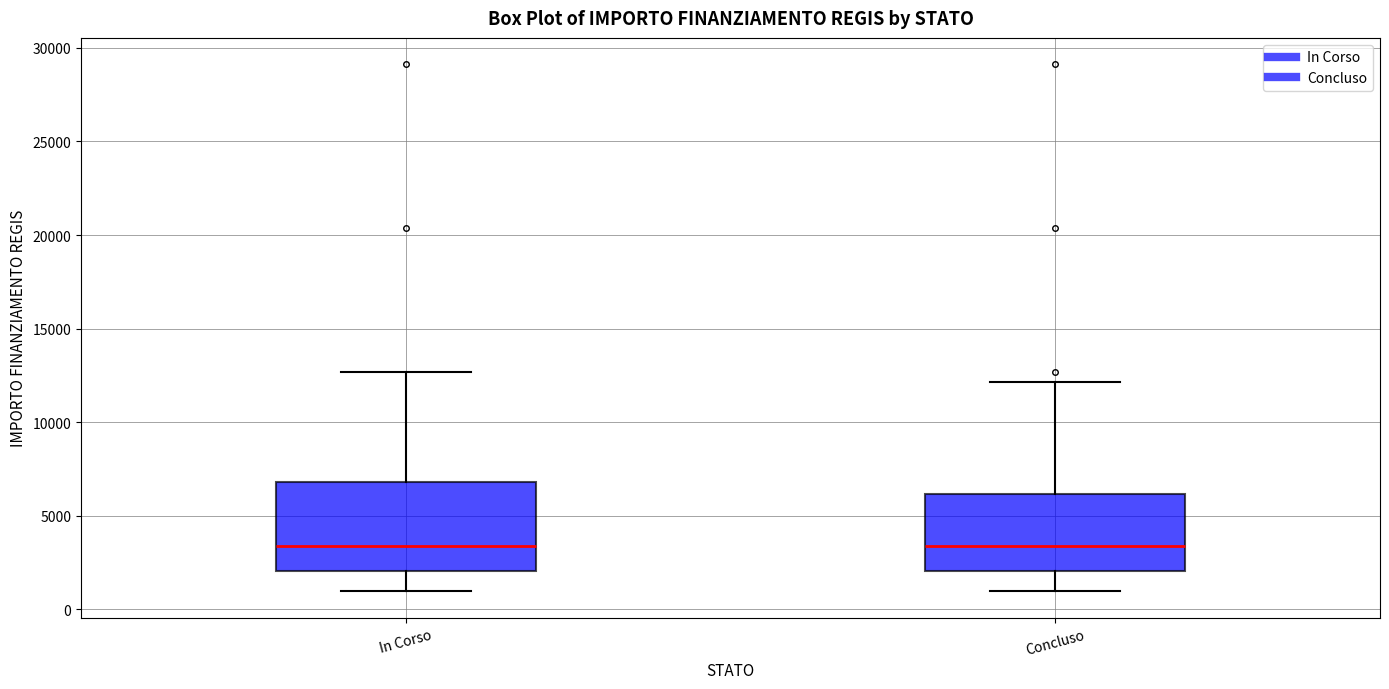

Which box is the tallest, from its lower edge to its upper edge?

In Corso